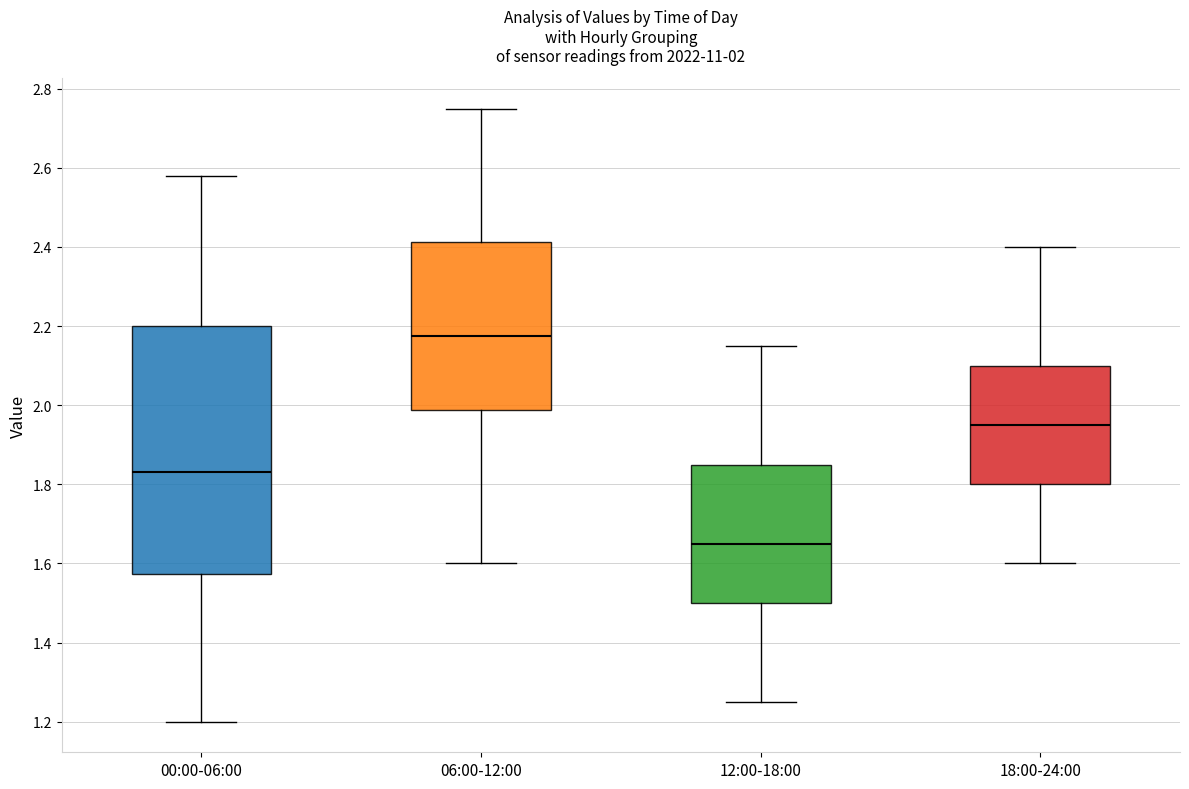

Which box's median line is the lowest?

12:00-18:00